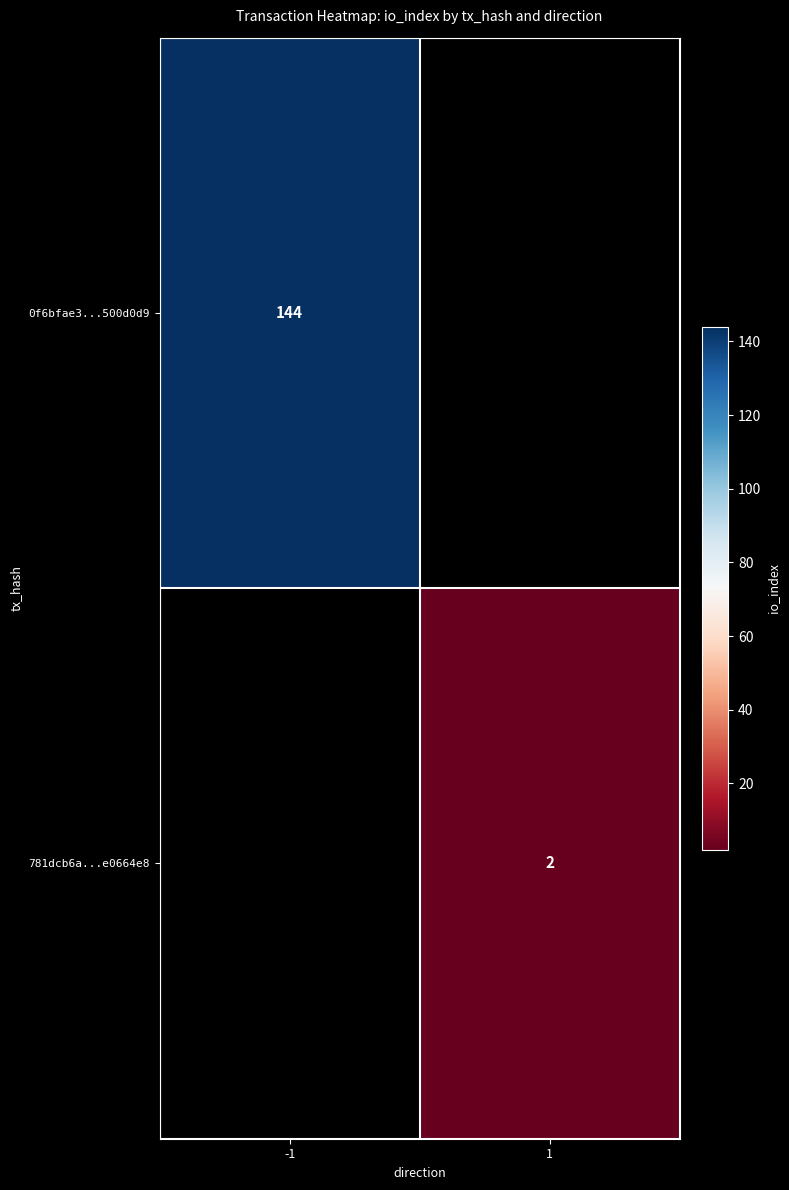

What is the greatest value displayed?

144.0